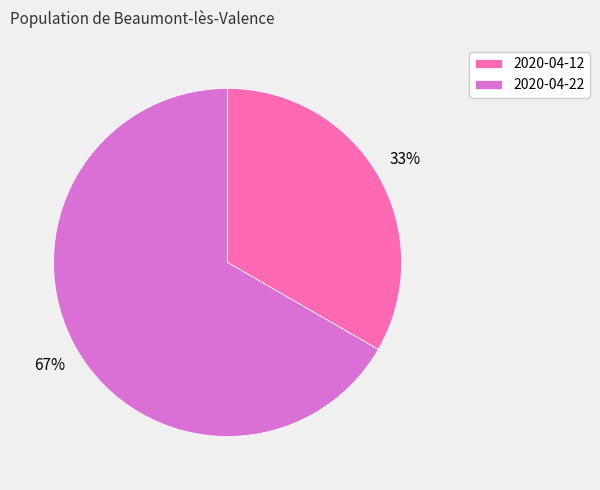

The 2020-04-12 slice represents 33% of the pie. True or false?

True